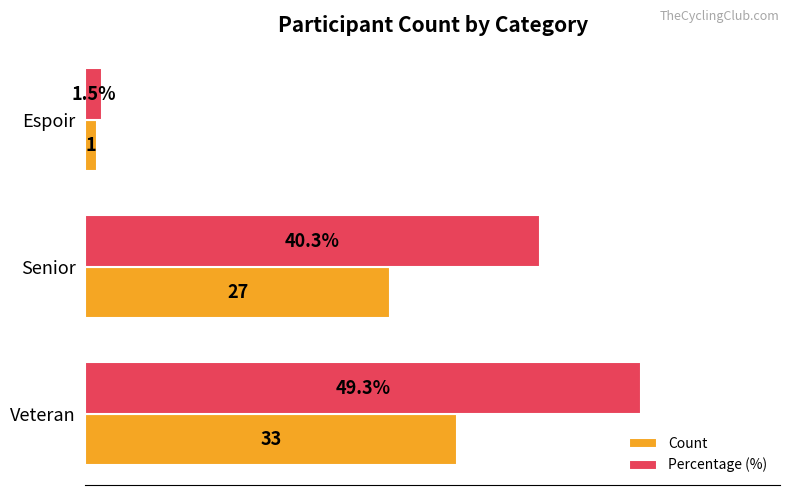

Is the value of Percentage (%) at Espoir greater than the value of Count at Senior?

No